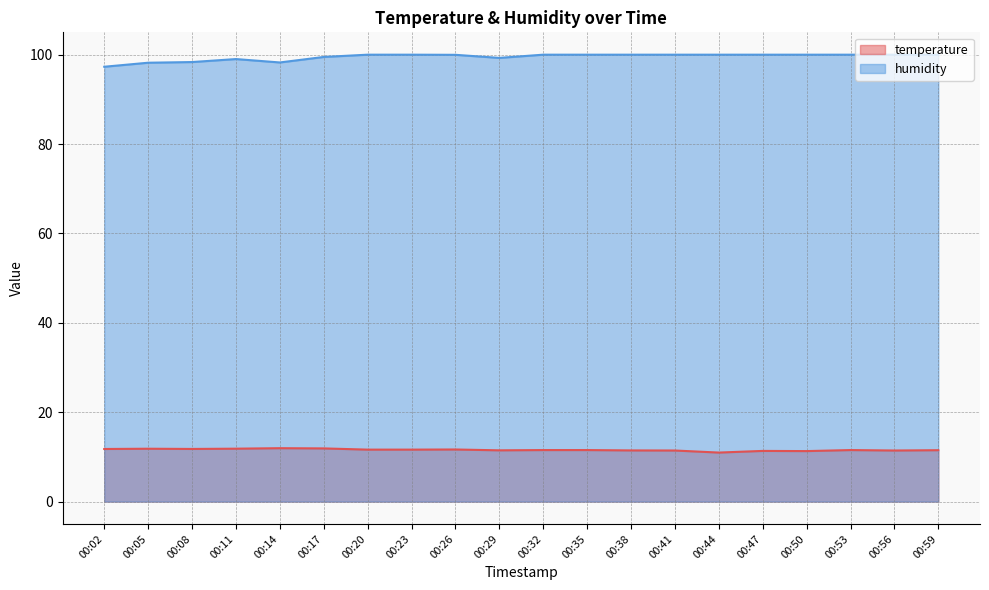

What is the maximum value shown in the chart?

100.0